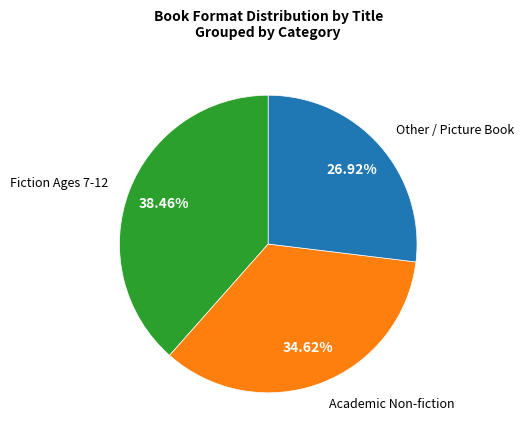

Does any single category account for the majority?

No